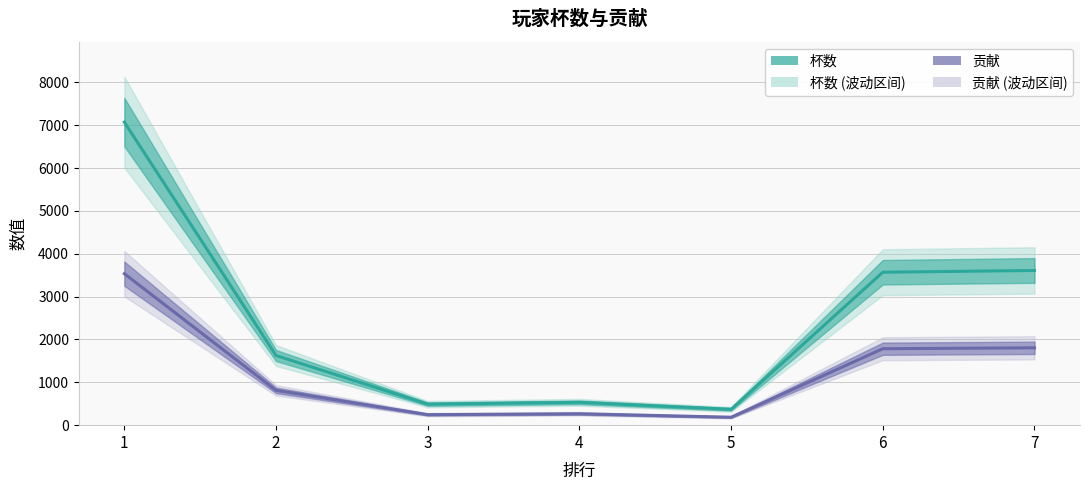

Read the 贡献 value at 1, to the nearest 100.

3500